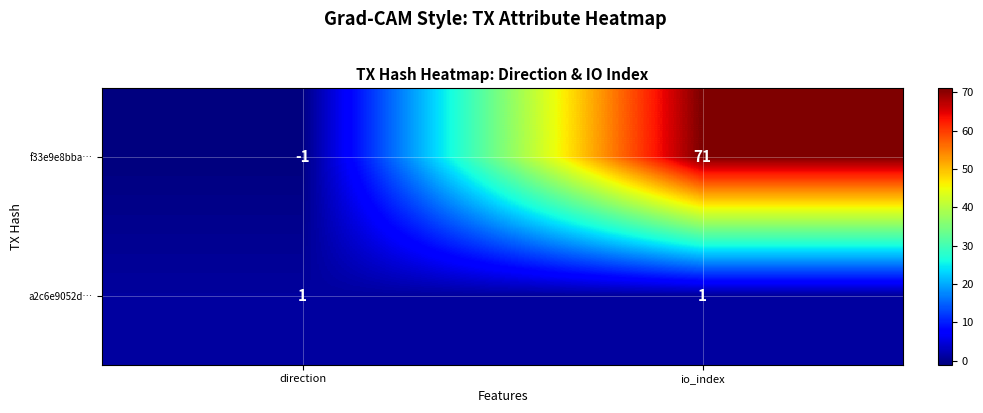

Which series has the largest total across all categories?

f33e9e8bba…